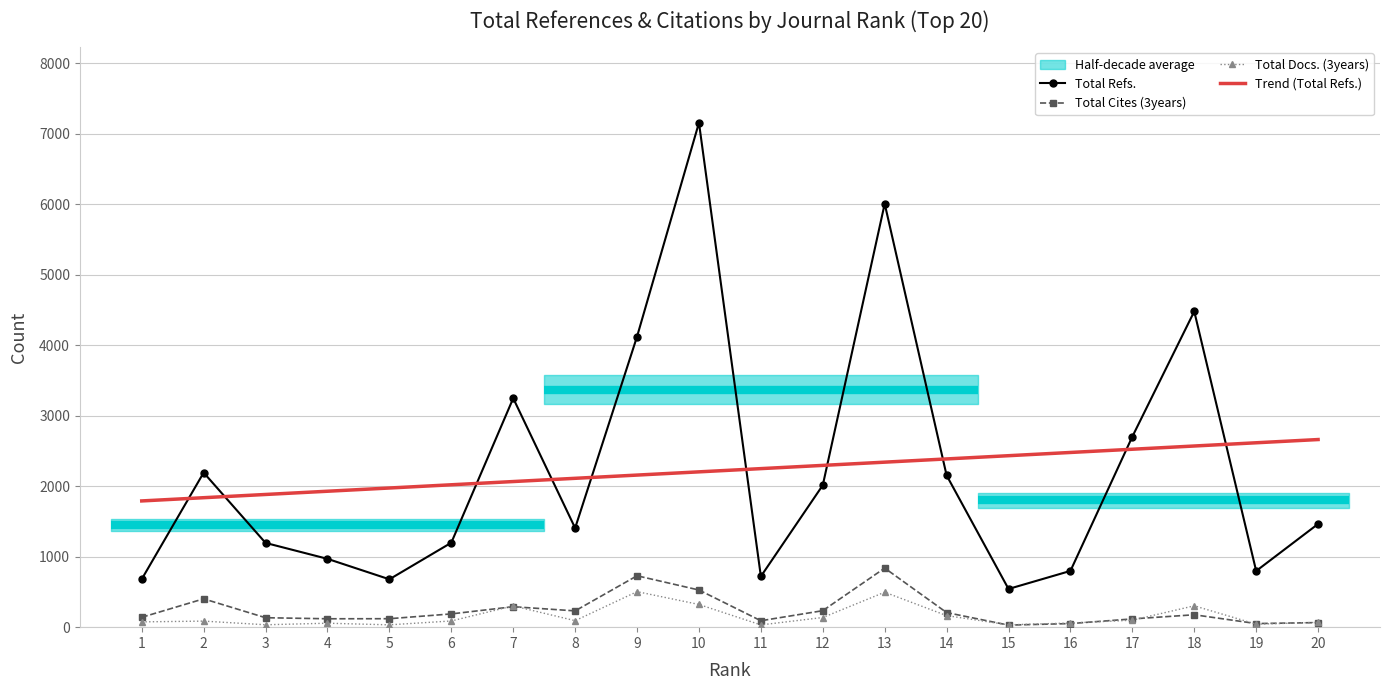

Reading left to right, what are all the values shown in this chart?

Total Refs.: 681.0	2192.0	1195.0	969.0	679.0	1198.0	3247.0	1406.0	4122.0	7155.0	720.0	2014.0	6006.0	2153.0	542.0	798.0	2703.0	4479.0	797.0	1464.0
Total Cites (3years): 140.0	402.0	134.0	119.0	120.0	188.0	290.0	231.0	729.0	527.0	91.0	234.0	838.0	207.0	29.0	51.0	117.0	176.0	51.0	65.0
Total Docs. (3years): 75.0	86.0	34.0	56.0	33.0	88.0	302.0	92.0	504.0	322.0	32.0	137.0	496.0	164.0	33.0	59.0	99.0	303.0	42.0	68.0
Trend (Total Refs.): 1790.6	1836.5	1882.3	1928.1	1973.9	2019.8	2065.6	2111.4	2157.3	2203.1	2248.9	2294.7	2340.6	2386.4	2432.2	2478.1	2523.9	2569.7	2615.5	2661.4